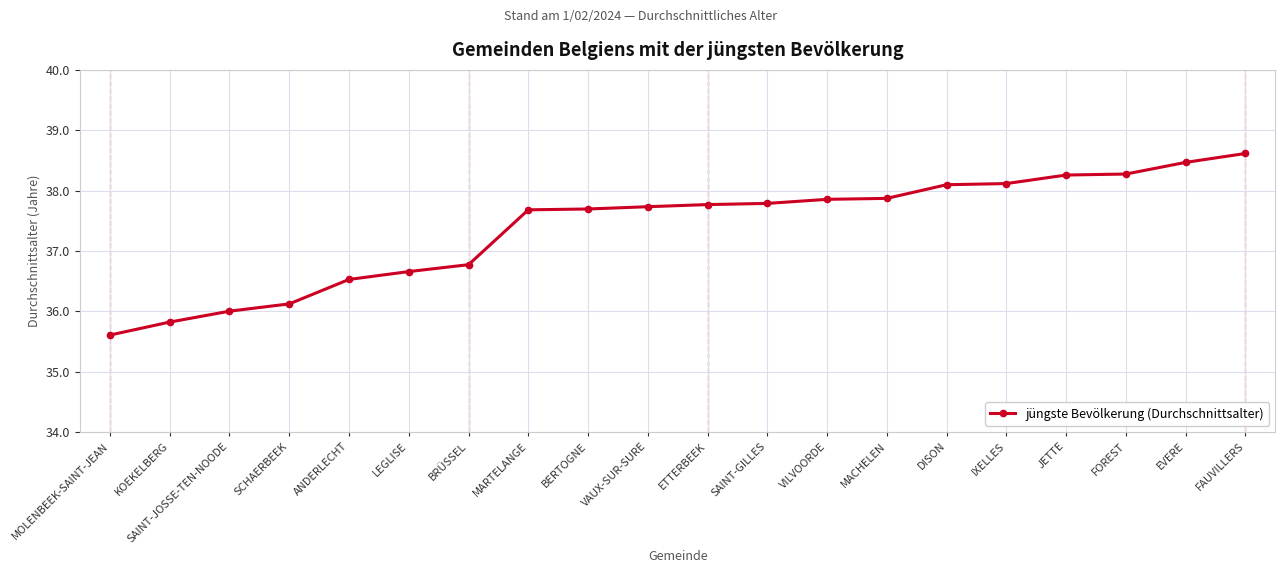

What is the label of the 2nd point from the right?

EVERE